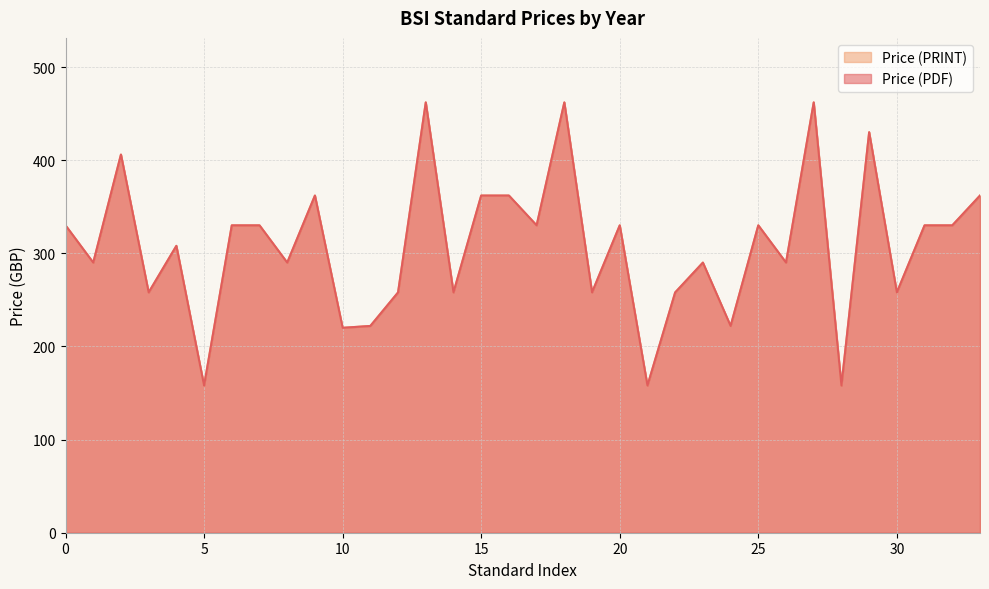

What is the difference between the maximum and minimum values in the Price (PRINT) series?

304